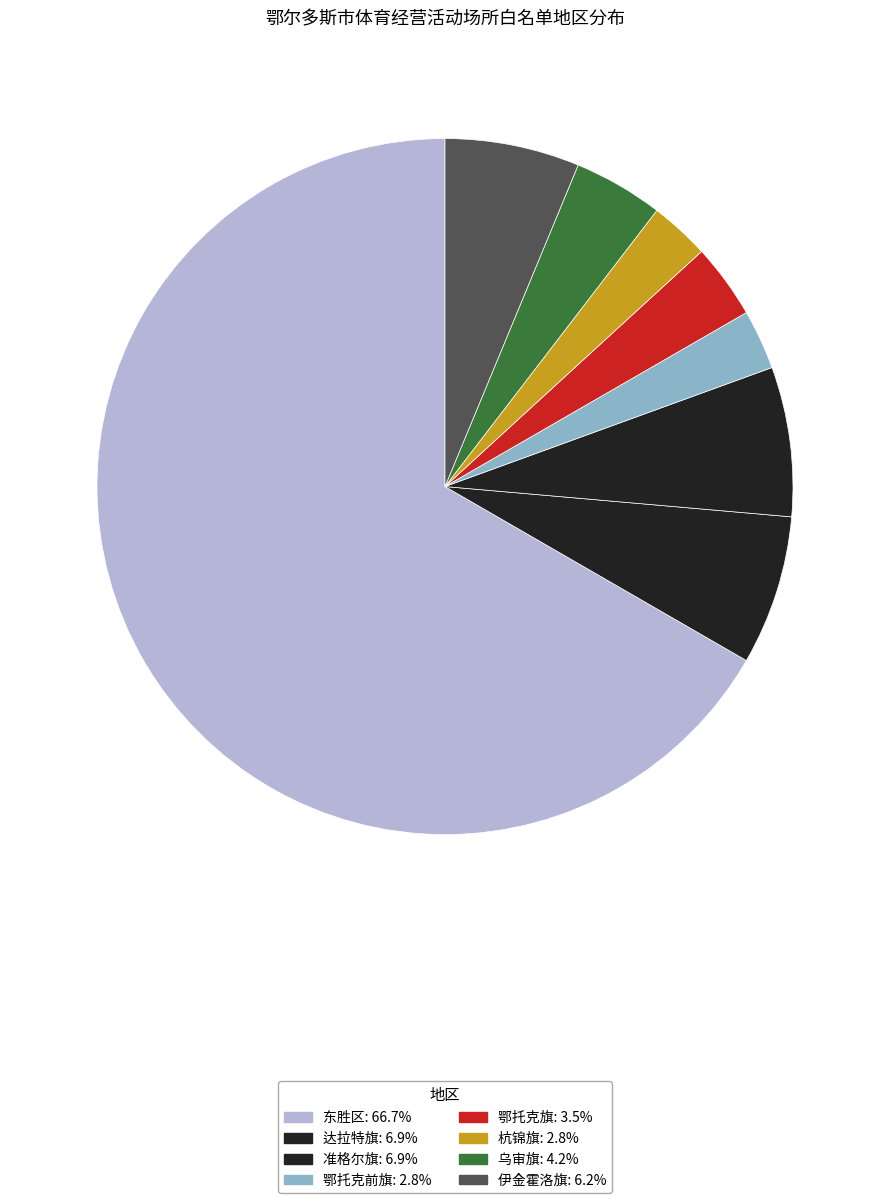

Is the sum of 伊金霍洛旗 and 乌审旗 greater than half?

No